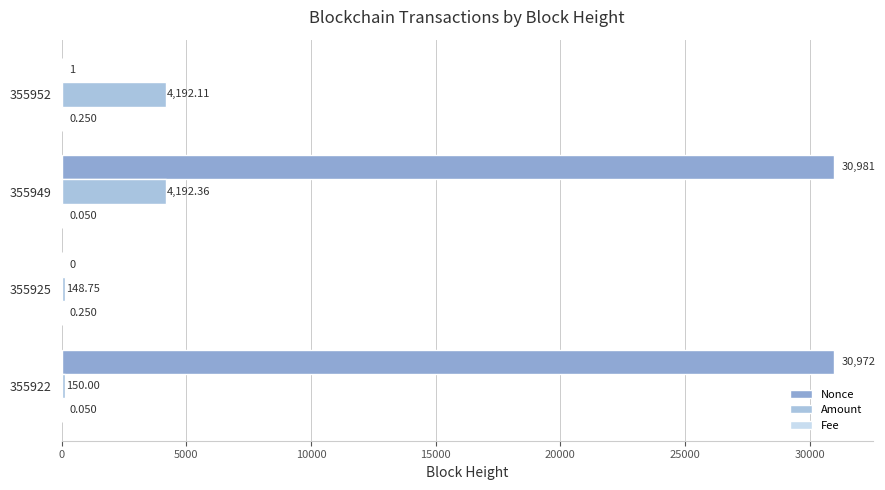

Which series has the largest range (max minus min)?

Nonce